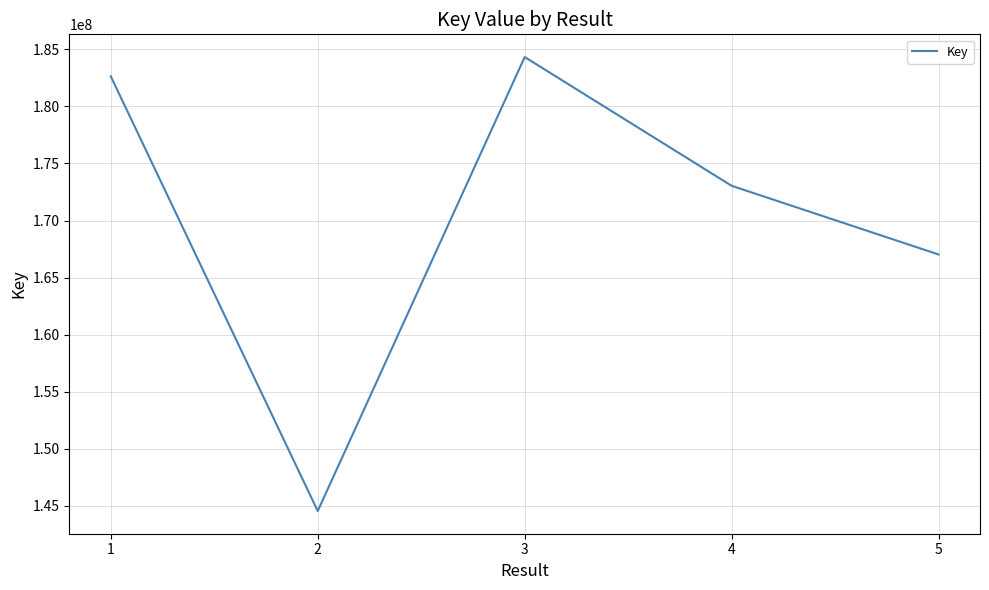

Read the value at 5.

167023968